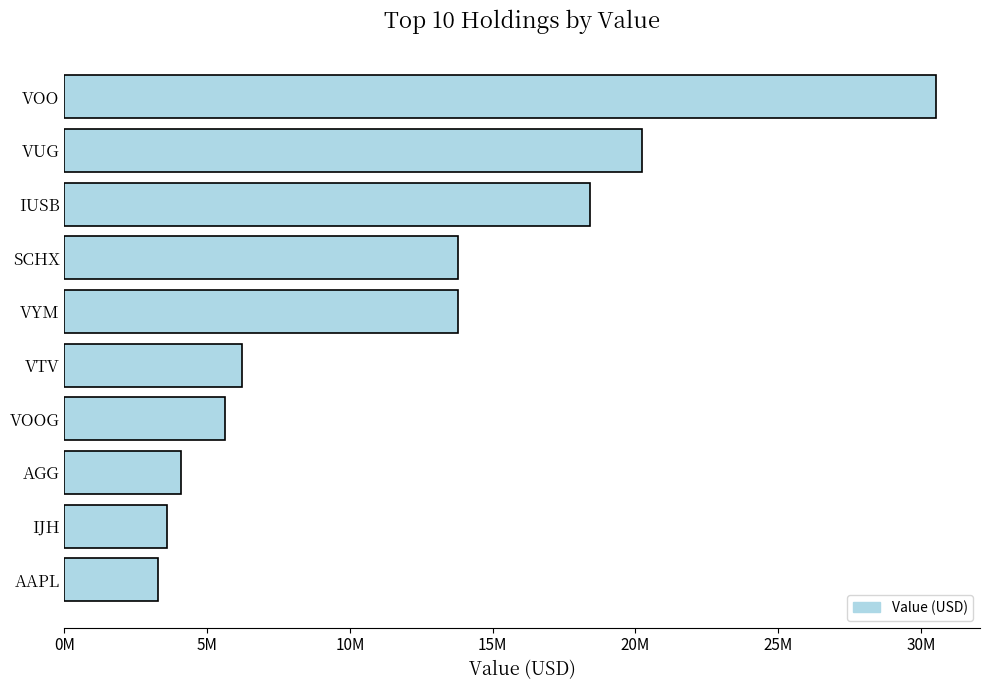

What is the difference between the second highest and minimum values?

16950000